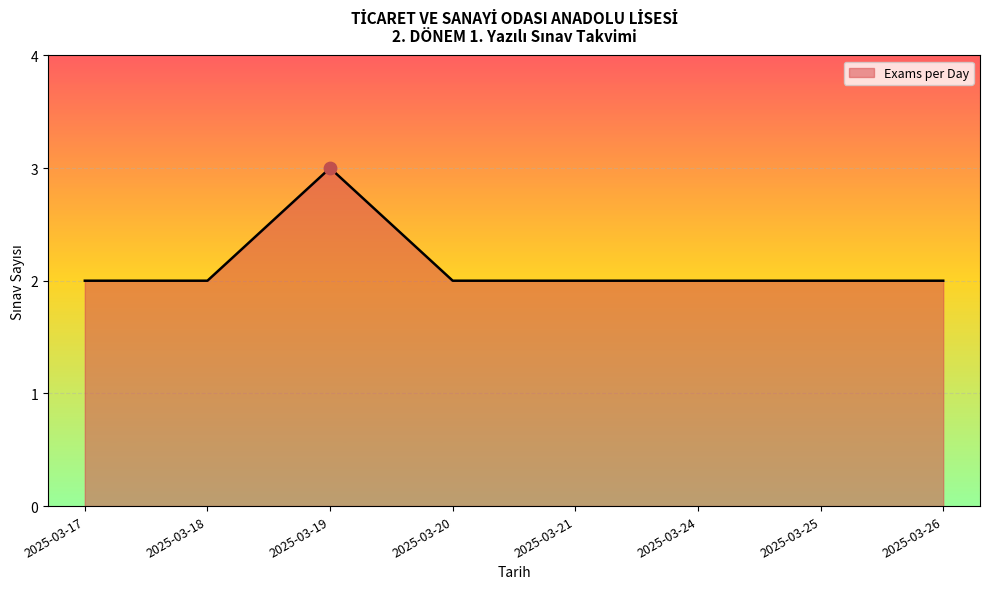

Between 2025-03-20 and 2025-03-19, which is larger?

2025-03-19